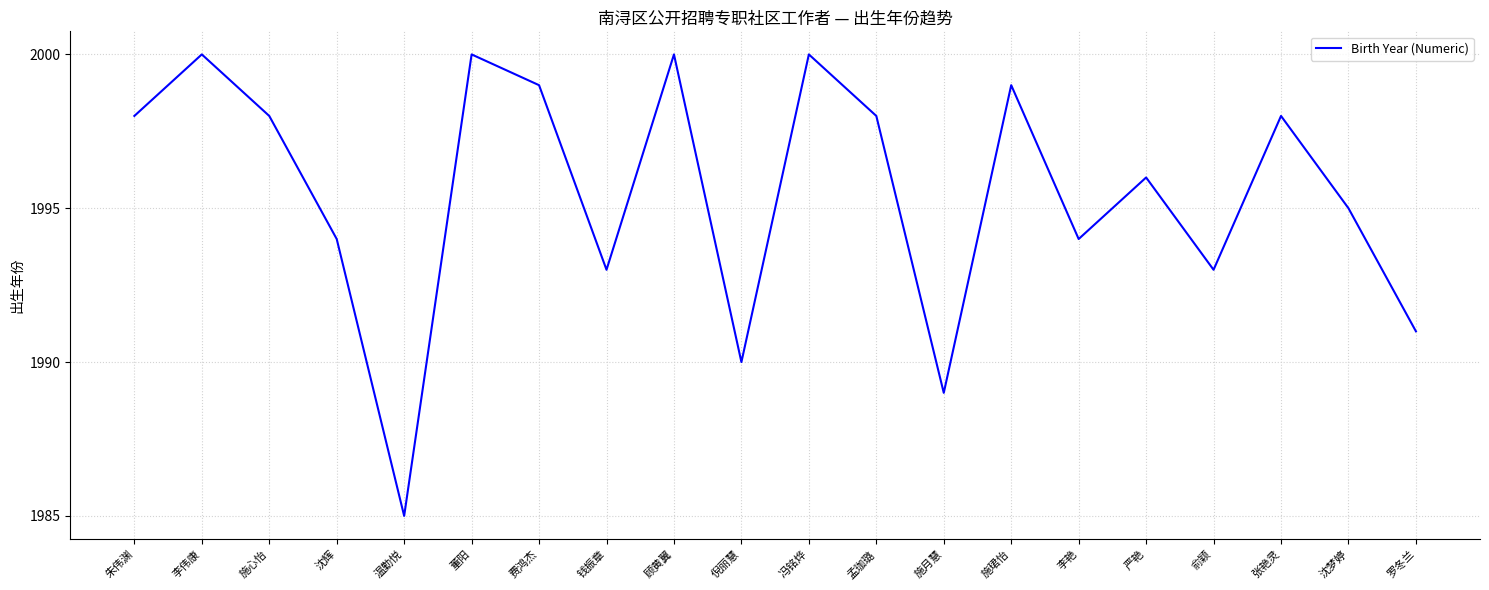

What value does the data have at 沈辉?

1994